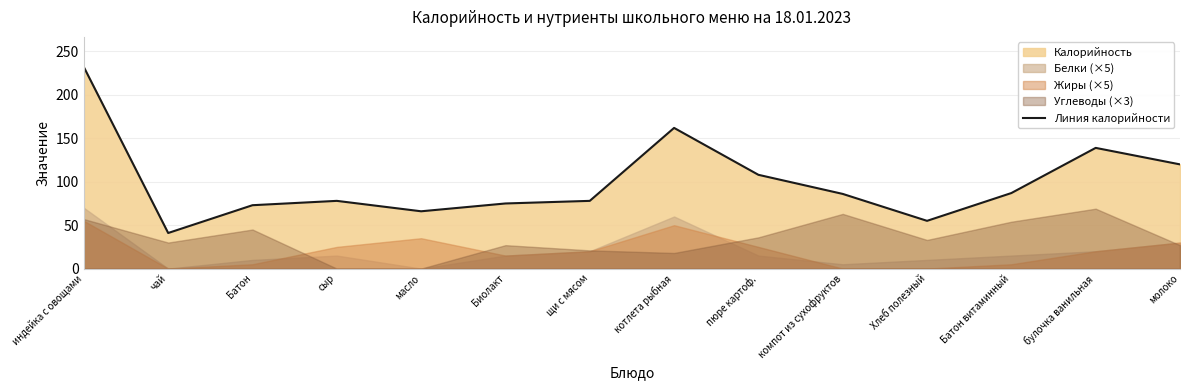

How many categories are shown in the chart?

14